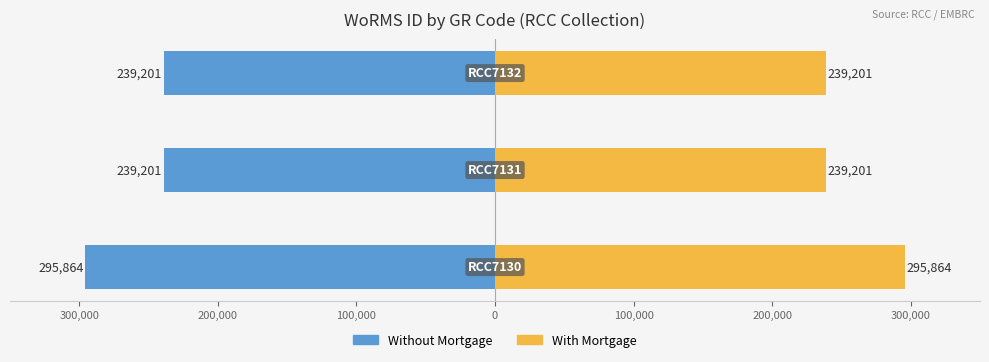

Which has a higher value, 300,000 or 200,000?

300,000